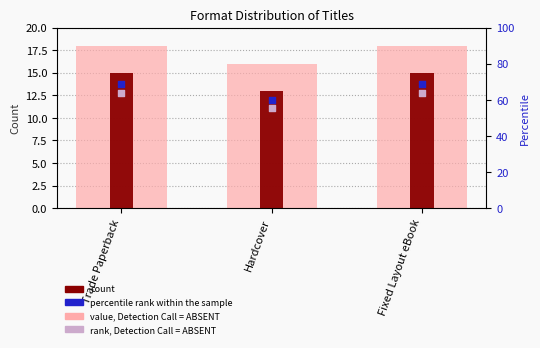

Which series has the largest Y range (max minus min)?

rank, Detection Call = ABSENT